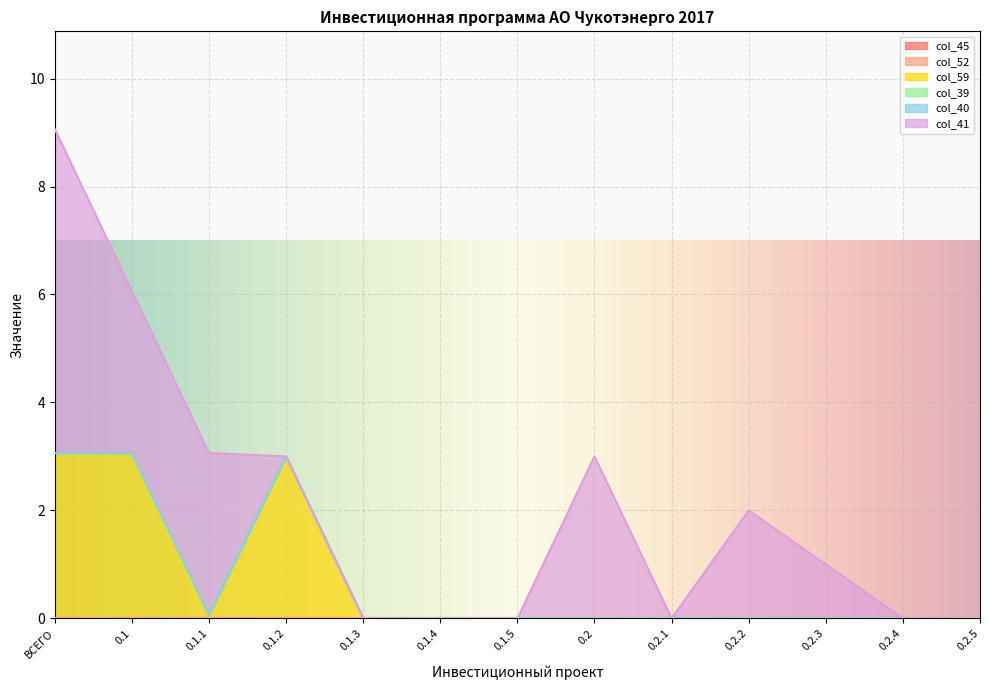

What are all the series names shown in the legend?

col_45, col_52, col_59, col_39, col_40, col_41